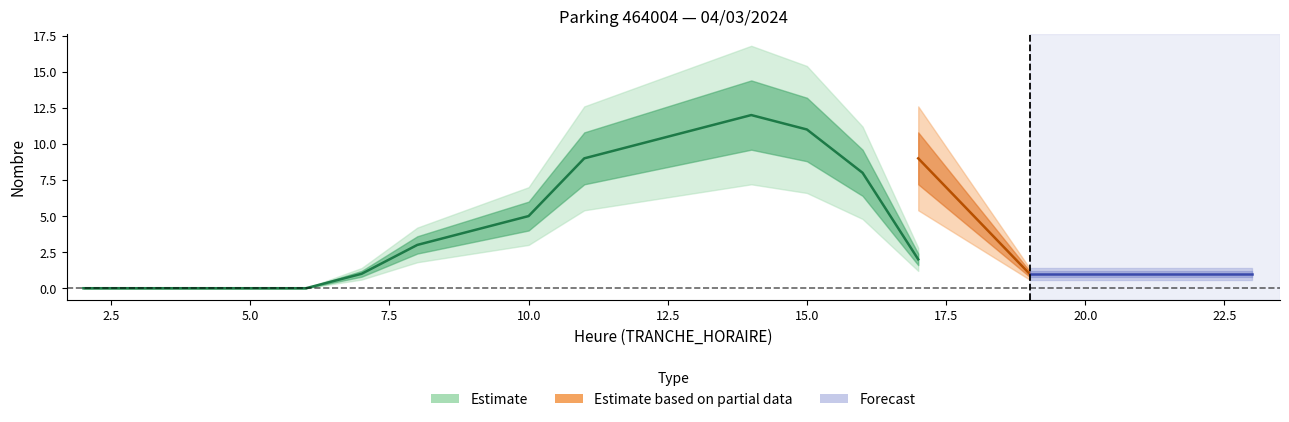

True or false: NB_ABONNE has more than 2 points higher than both neighbors.

False